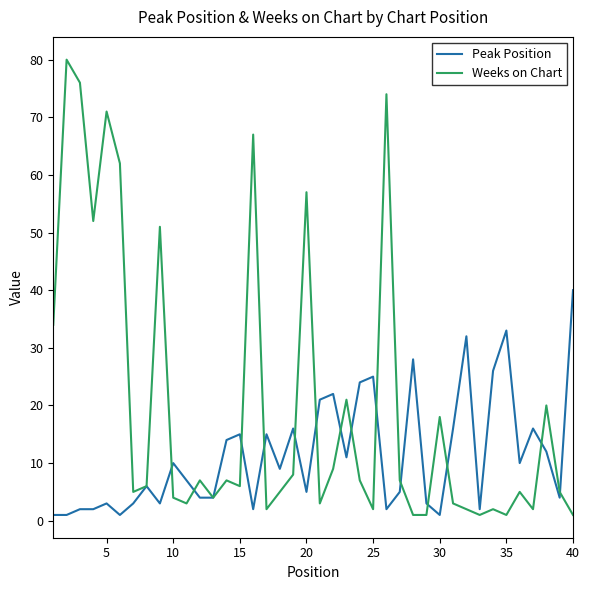

Which series has the largest total across all categories?

Weeks on Chart